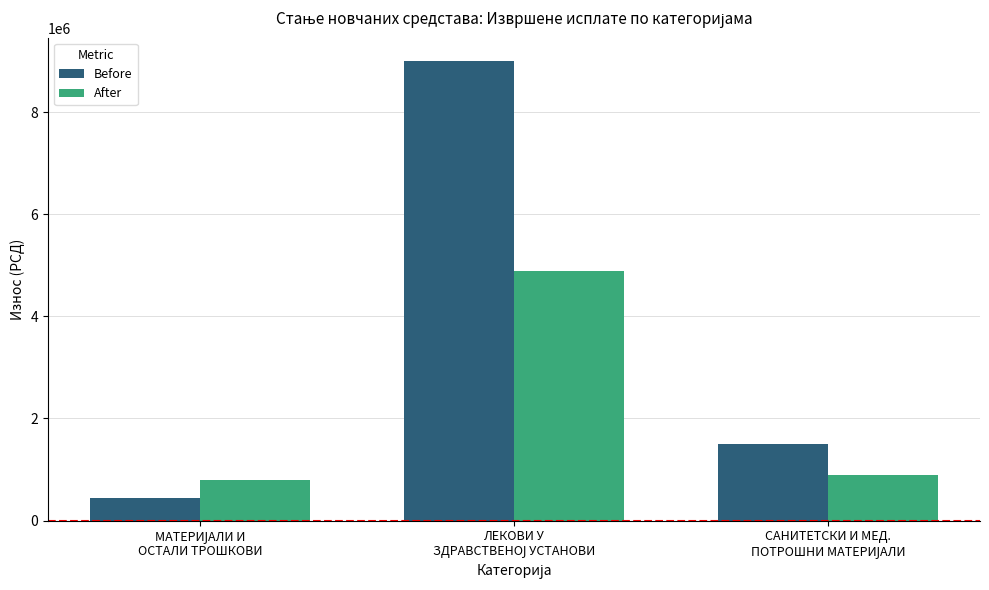

Which series has the largest total across all categories?

Before